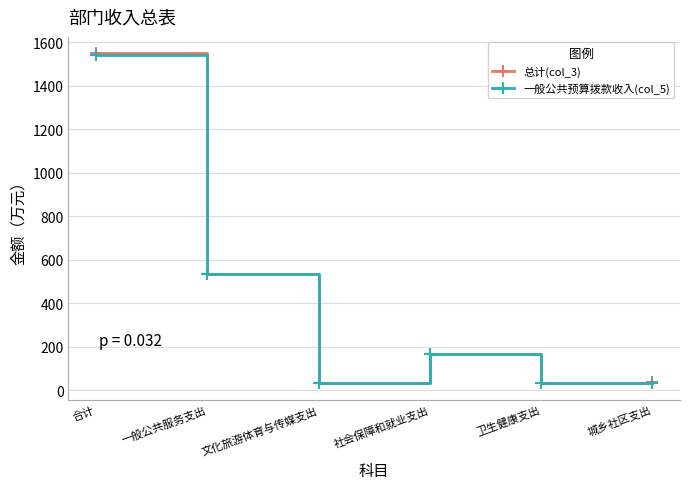

What is the total value across all series at 一般公共服务支出?

1074.2